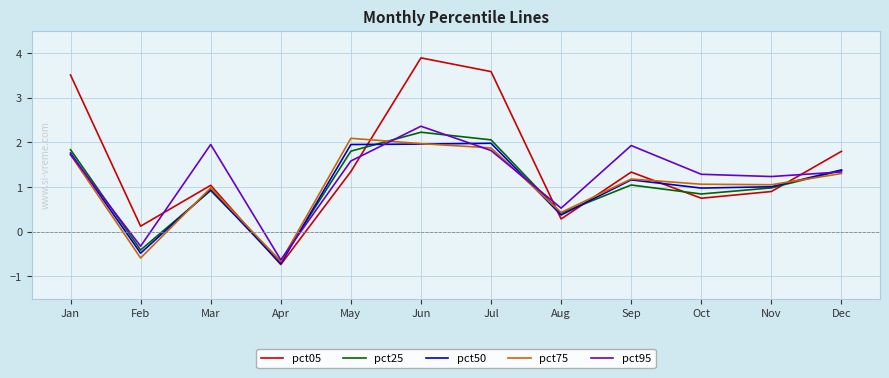

Is it true that pct95 equals 1.3 at Dec?

True